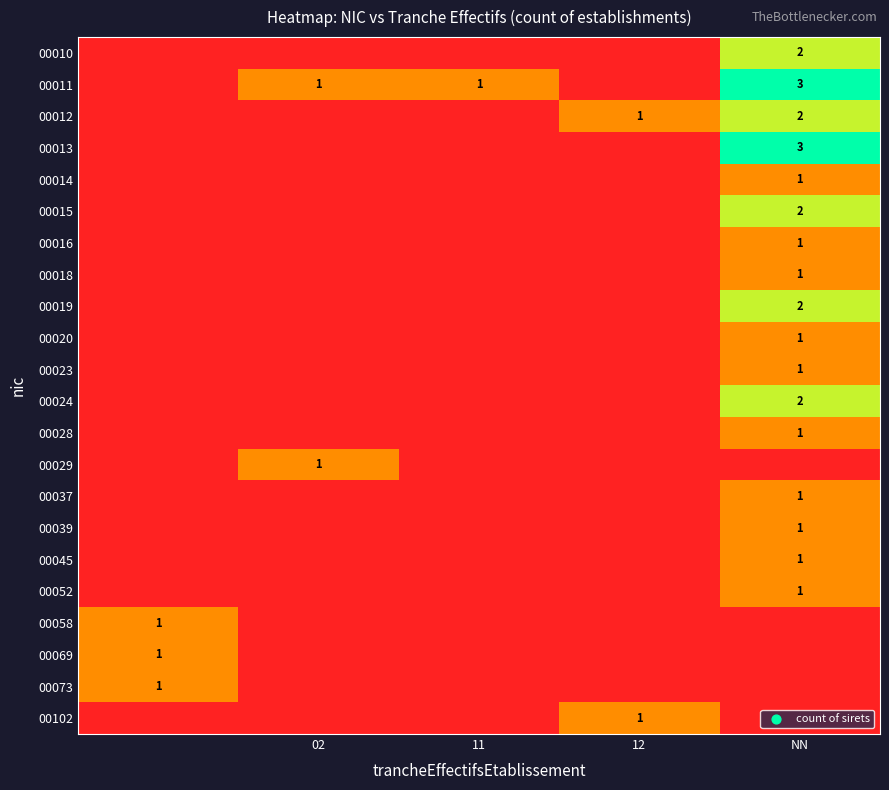

Is it true that 00013 equals 3 at NN?

True